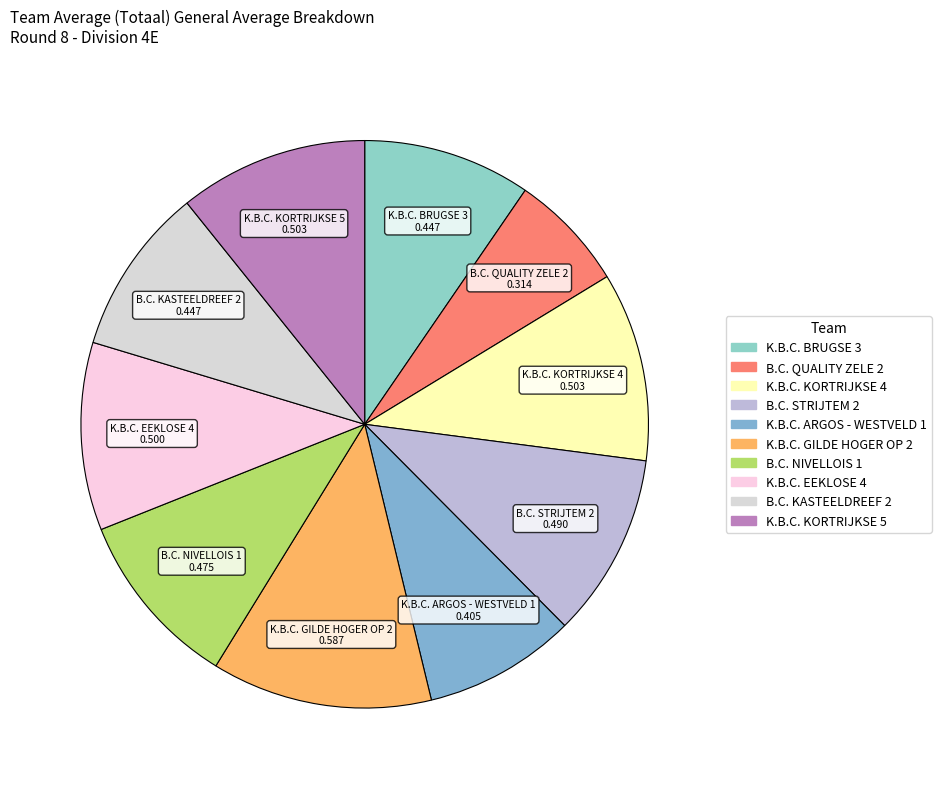

Is the sum of B.C. KASTEELDREEF 2 and K.B.C. BRUGSE 3 greater than half?

No